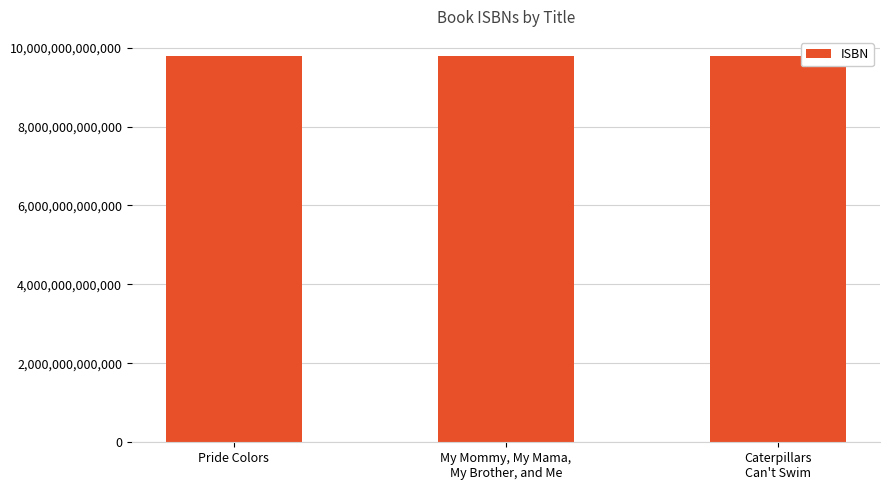

Does the chart contain stacked bars?

No